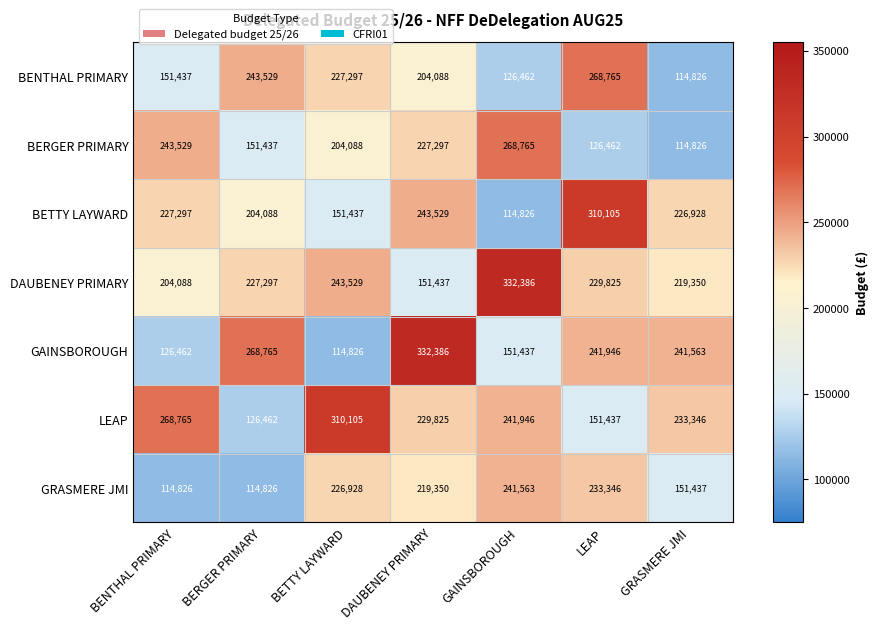

At which label does BENTHAL PRIMARY first exceed 204088?

BERGER PRIMARY